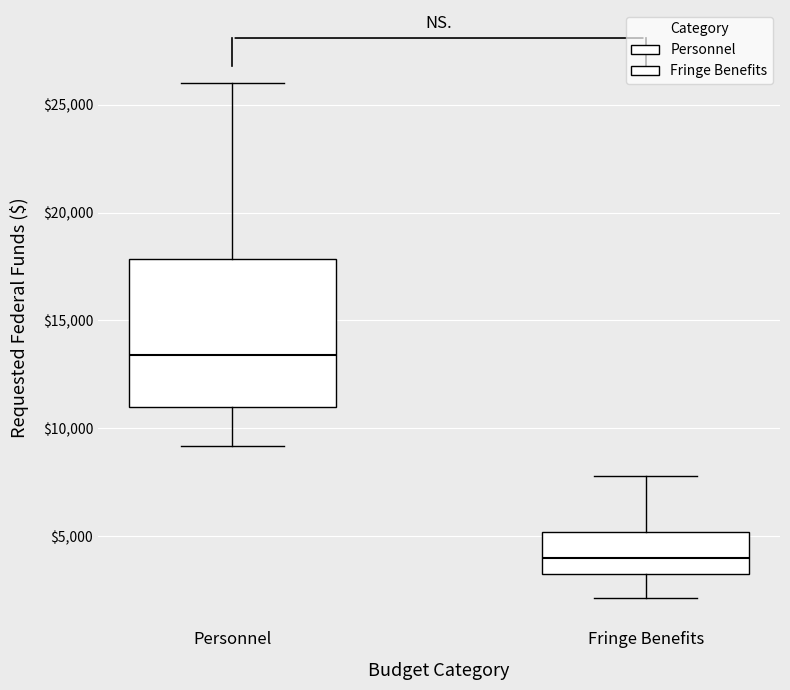

Reading left to right, read every box against the y-axis: the position of its median line, the range the box covers, and the ends of its whiskers. The values are not printed on the chart, so give them approximately, as read against the axis.

Personnel: median 13500, box 11000 to 18000, whiskers 9000 to 26000
Fringe Benefits: median 4000, box 3000 to 5000, whiskers 2000 to 8000